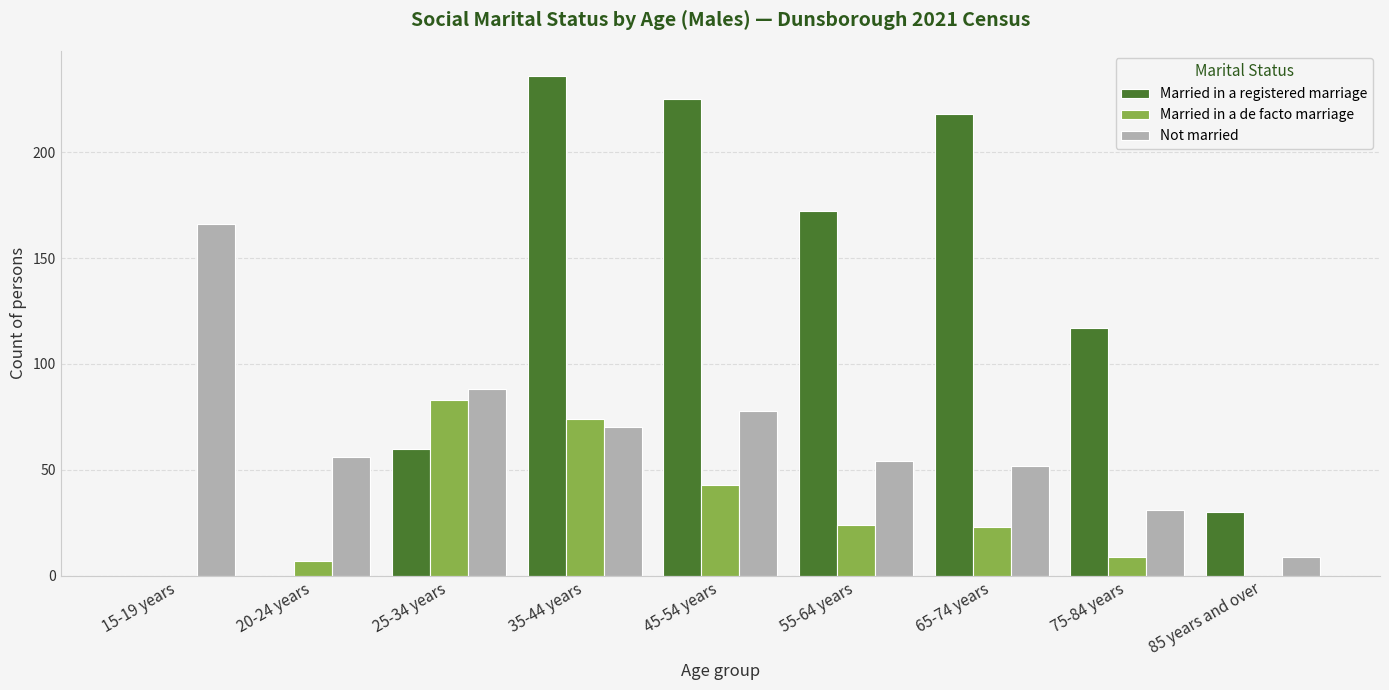

Which series has the largest total across all categories?

Married in a registered marriage